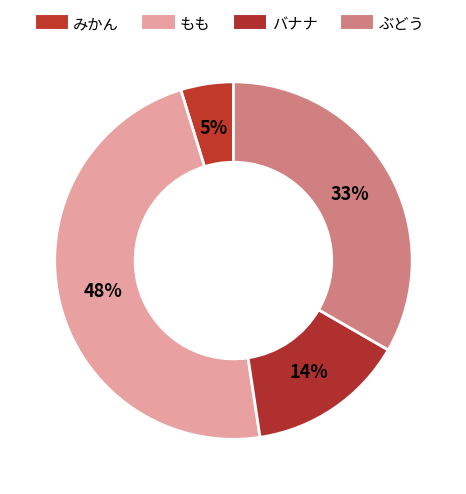

Which slice is the largest?

もも